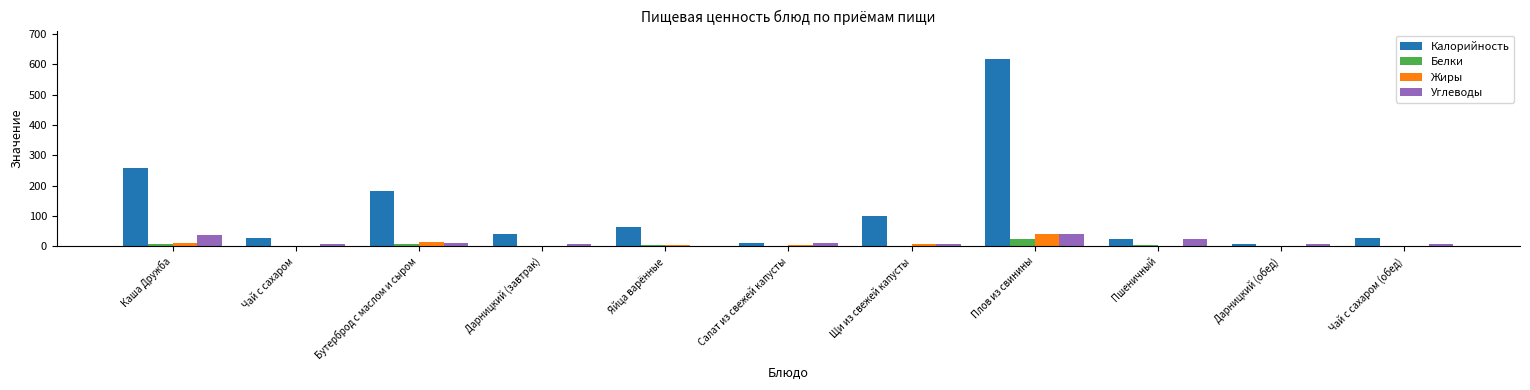

Which series has the largest range (max minus min)?

Калорийность